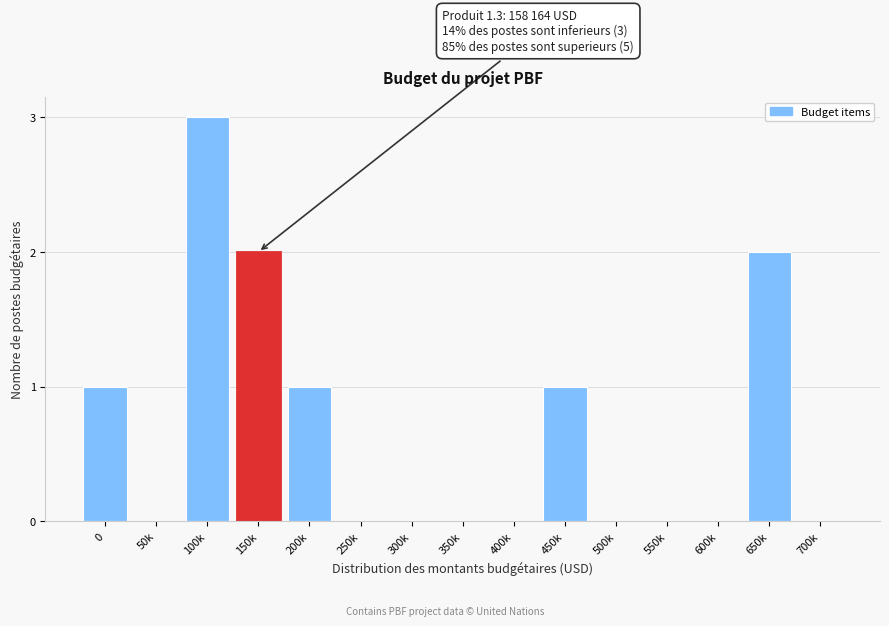

Reading right to left, what are all the values shown in this chart?

700k=0	650k=2	600k=0	550k=0	500k=0	450k=1	400k=0	350k=0	300k=0	250k=0	200k=1	150k=2	100k=3	50k=0	0=1